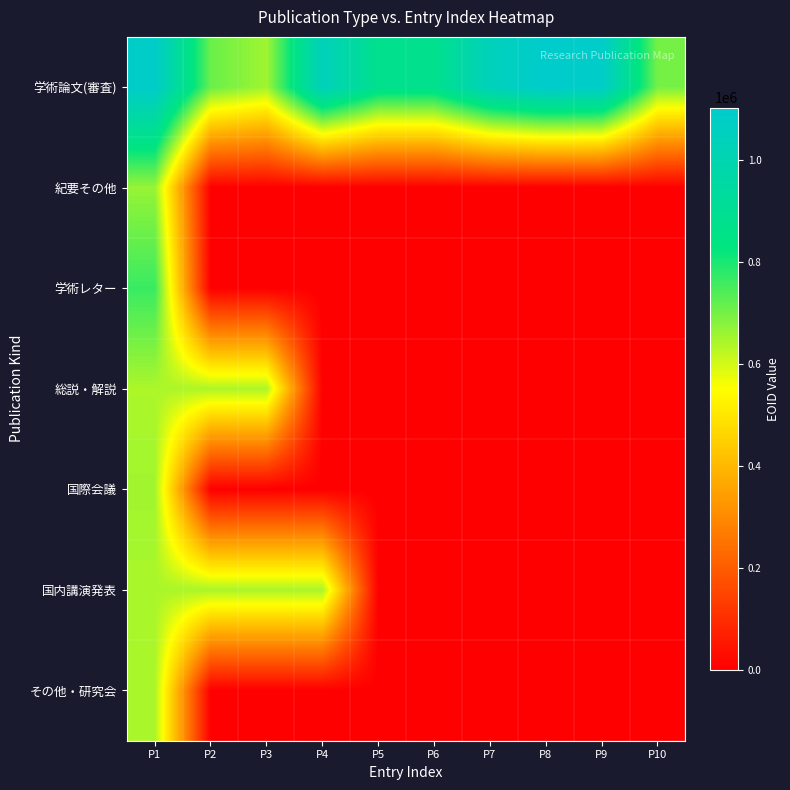

How many categories are shown in the chart?

10